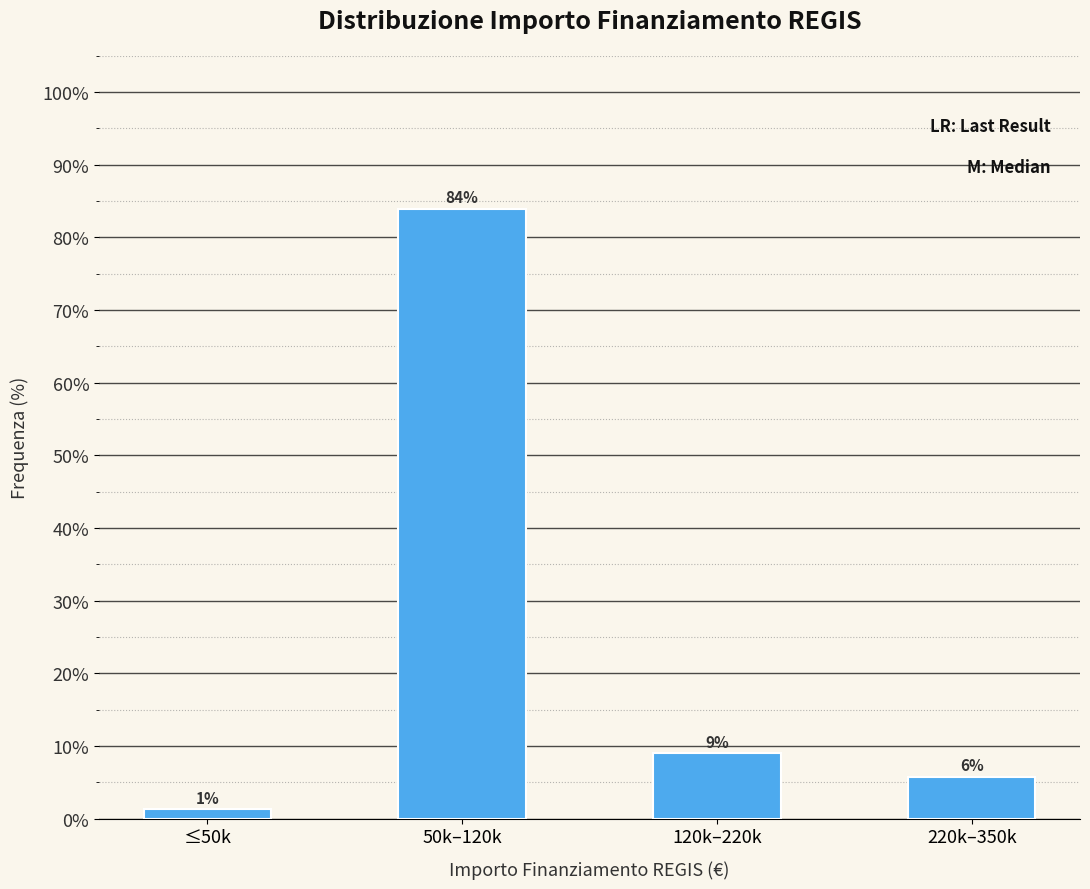

What is the label of the 4th bar from the left?

220k–350k